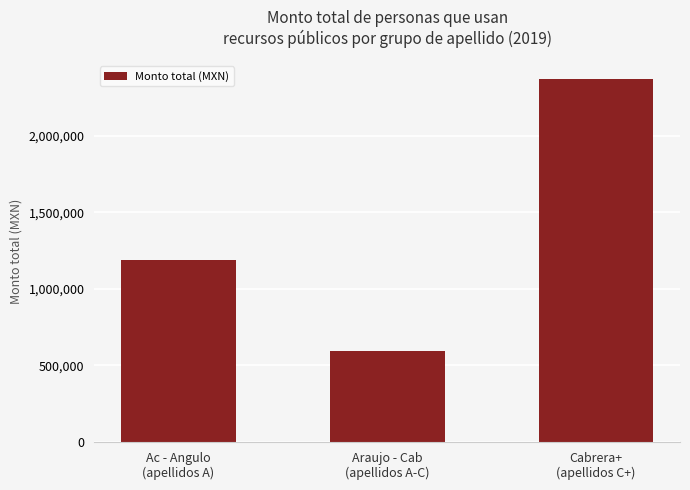

What is the minimum value shown in the chart?

592500